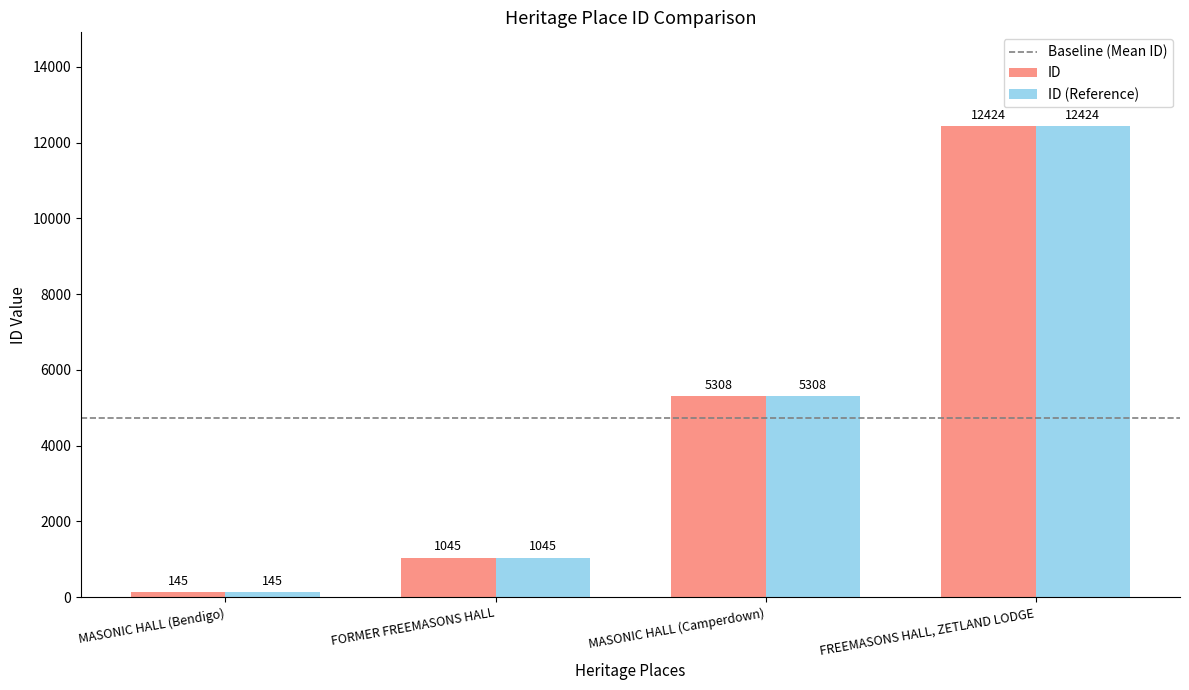

Is it true that ID (Reference) equals 12424 at FREEMASONS HALL, ZETLAND LODGE?

True